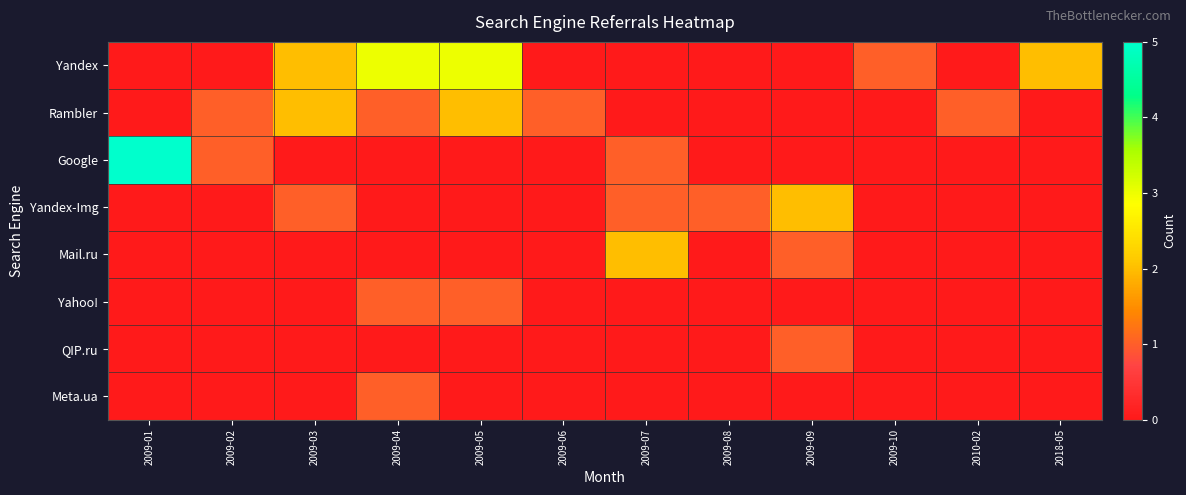

Which series has the largest total across all categories?

Yandex